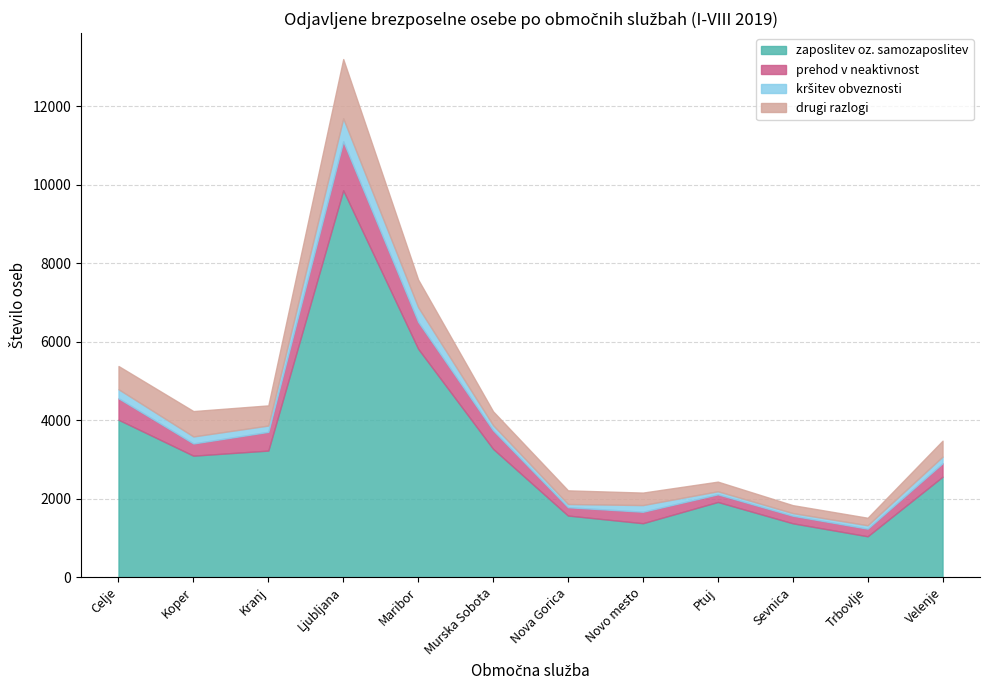

How many lines are shown in the chart?

4